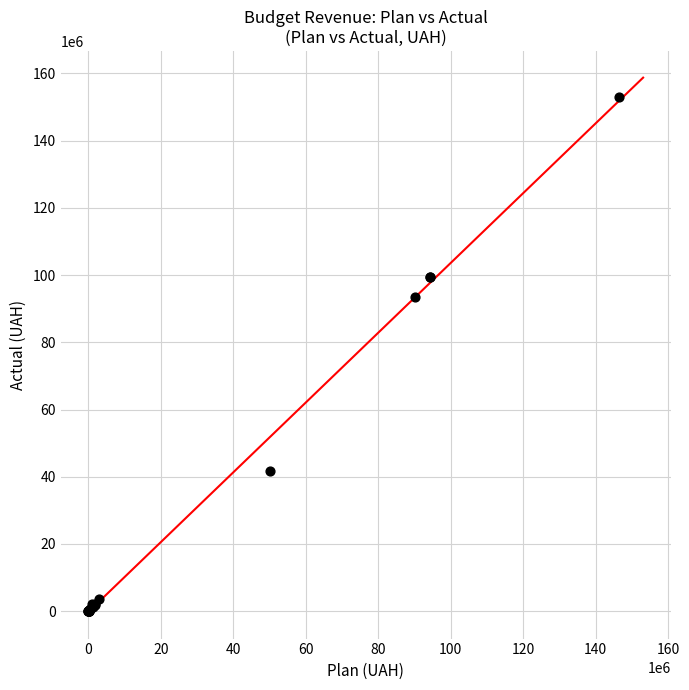

What Y value in the scatter plot is closest to 76570024?

93415019.0